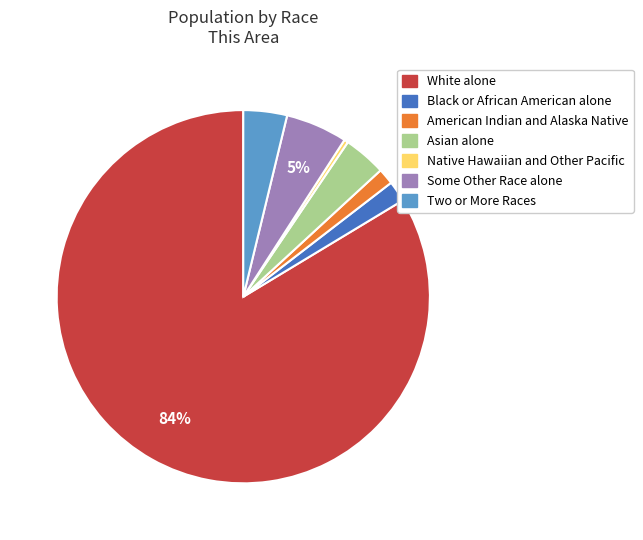

Which slice is the smallest?

Native Hawaiian and Other Pacific